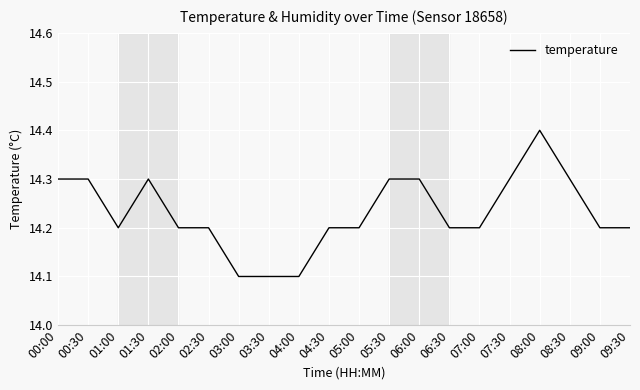

Reading right to left, list all the values displayed in this chart.

14.2	14.2	14.3	14.4	14.3	14.2	14.2	14.3	14.3	14.2	14.2	14.1	14.1	14.1	14.2	14.2	14.3	14.2	14.3	14.3